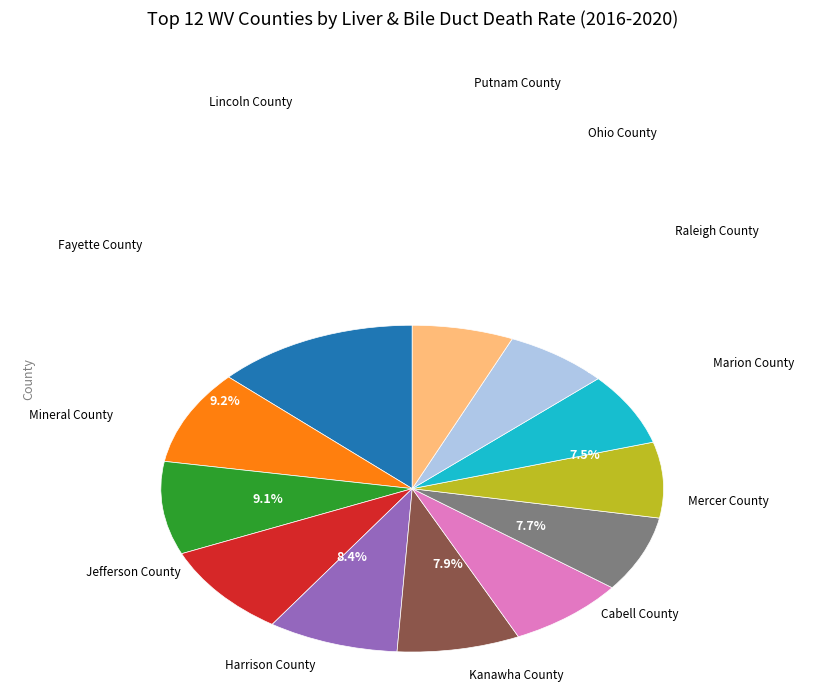

Does any single category account for the majority?

No